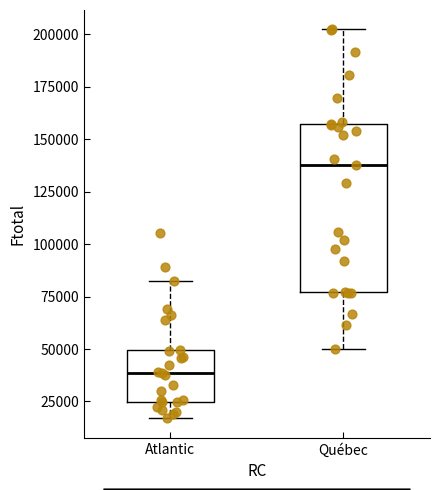

Comparing the boxes themselves (not the whiskers), which one is the tallest?

Québec